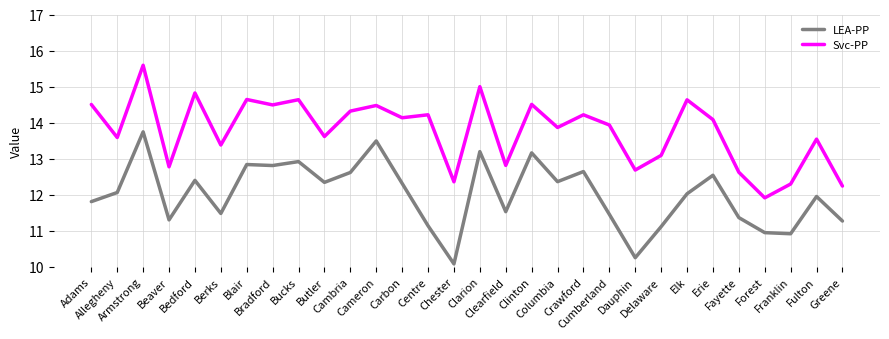

Rank the series by their average value, from lowest to highest.

LEA-PP, Svc-PP